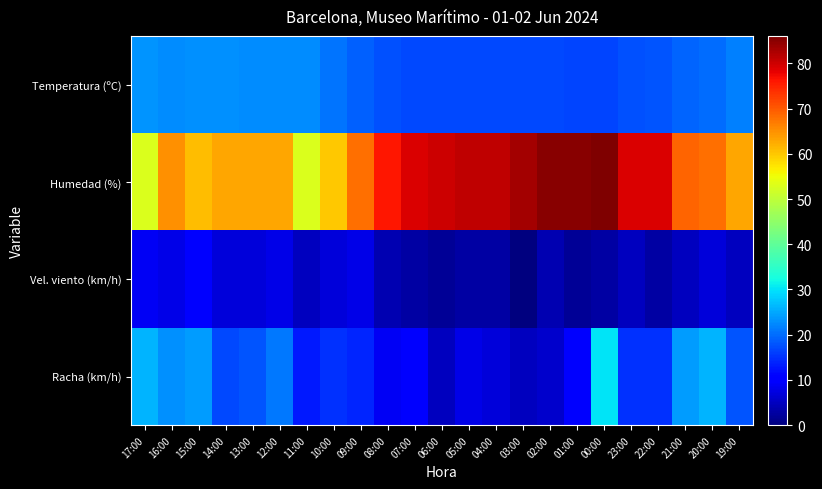

At 19:00, list the series in order from smallest to largest.

Vel. viento (km/h), Racha (km/h), Temperatura (ºC), Humedad (%)